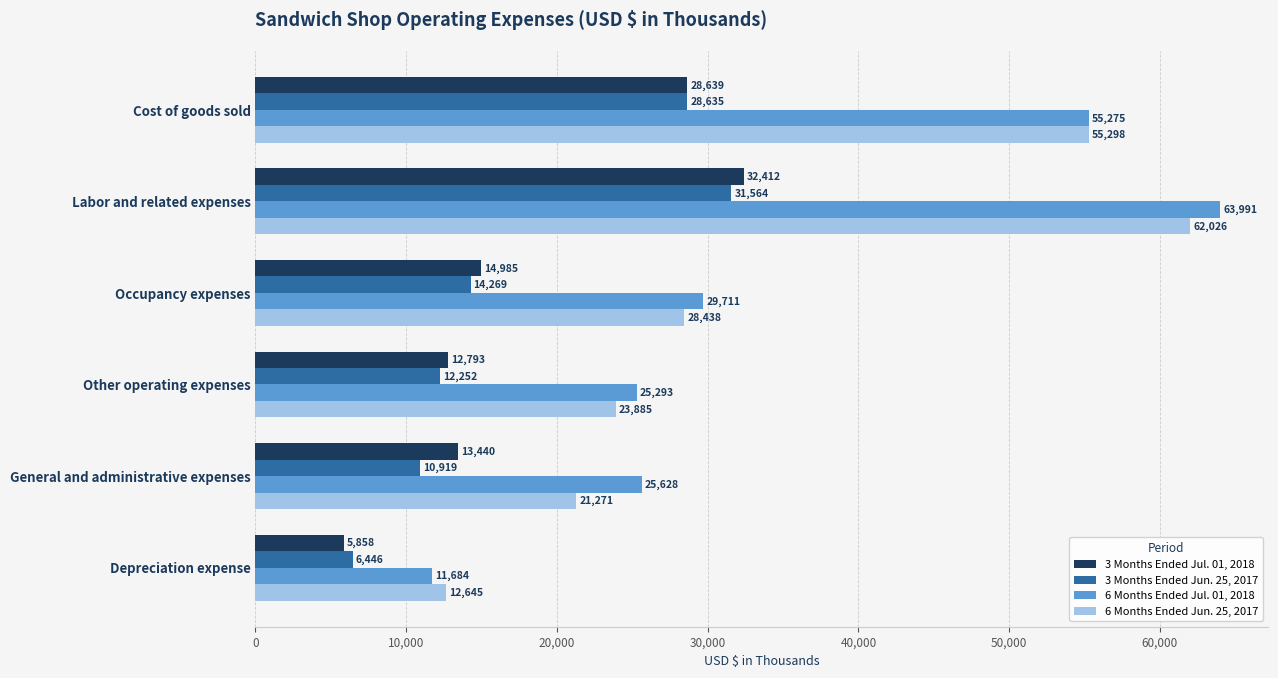

Which series has the largest total across all categories?

6 Months Ended Jul. 01, 2018